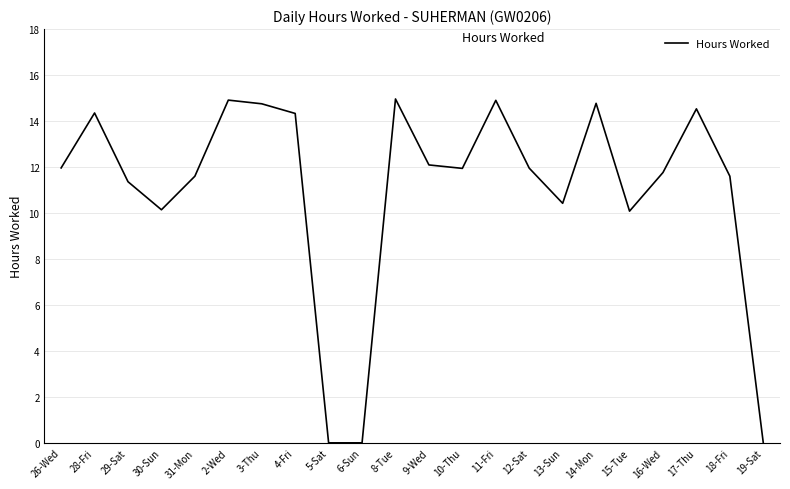

What position from the left is 19-Sat?

22